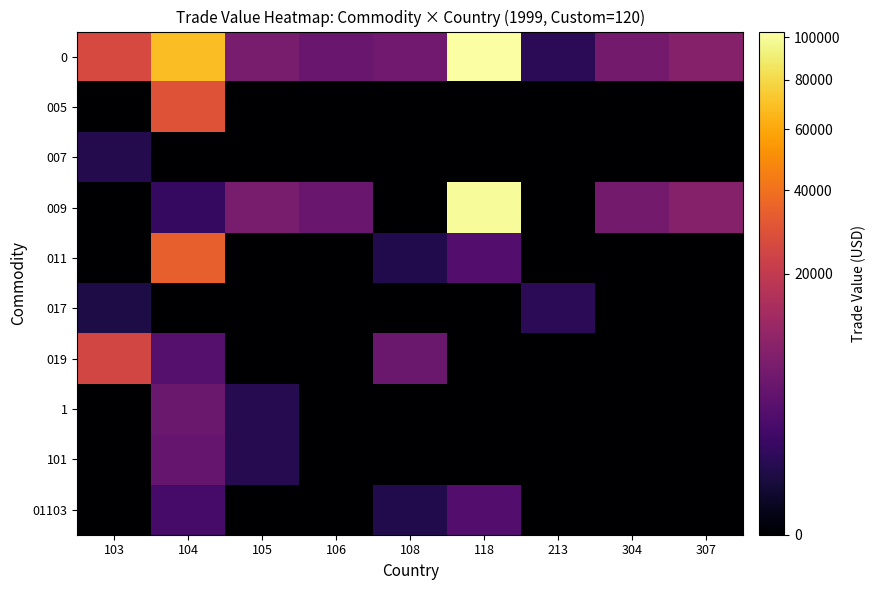

Between 103 and 118, which series saw the biggest shift?

009